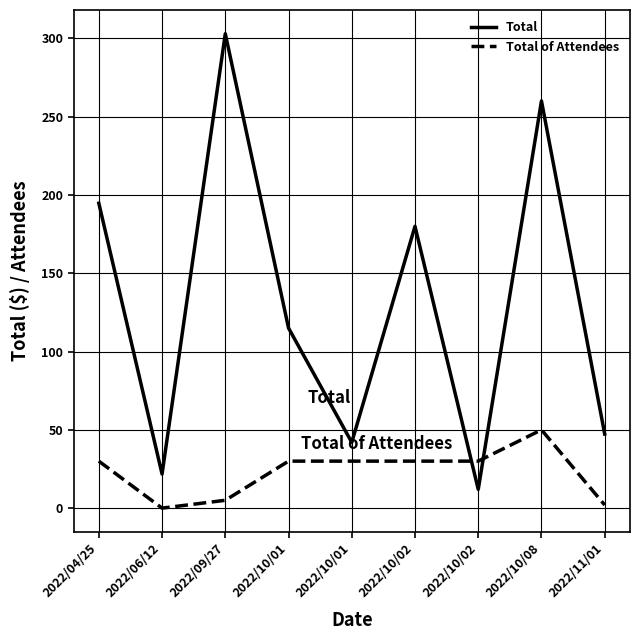

At which category does Total of Attendees reach its first local valley?

2022/06/12